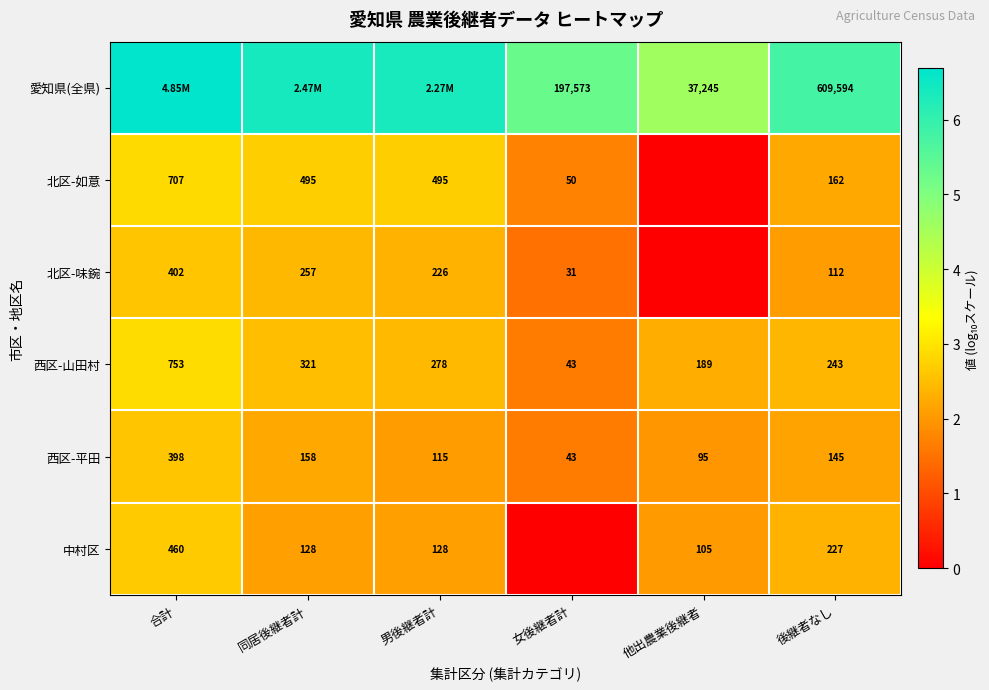

At which label does 西区-平田 reach its peak?

合計